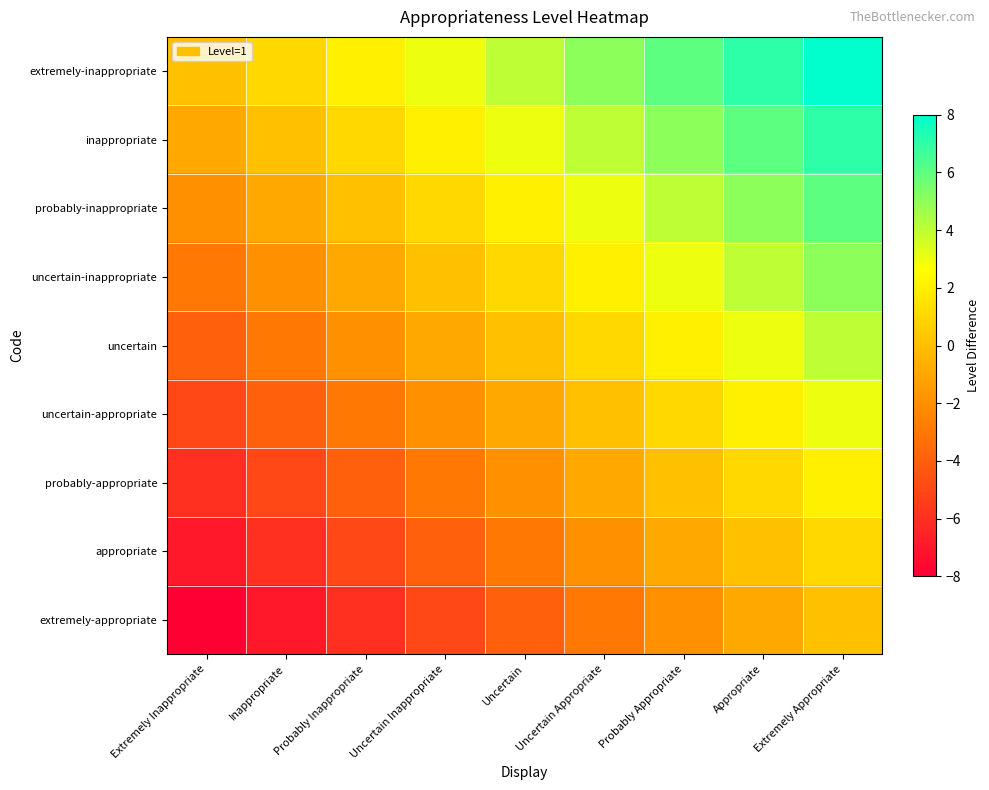

What is the spread (max minus min) of values at Inappropriate?

8